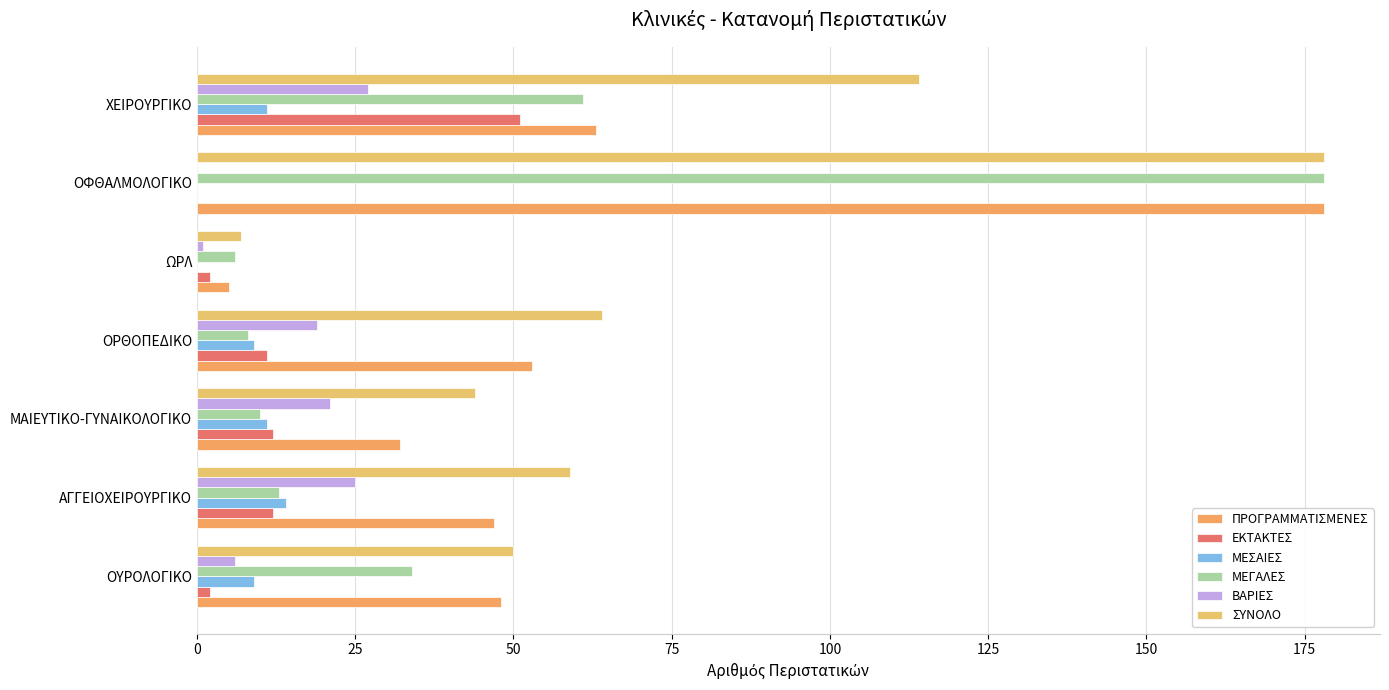

Which category has the highest value across all series?

ΟΦΘΑΛΜΟΛΟΓΙΚΟ